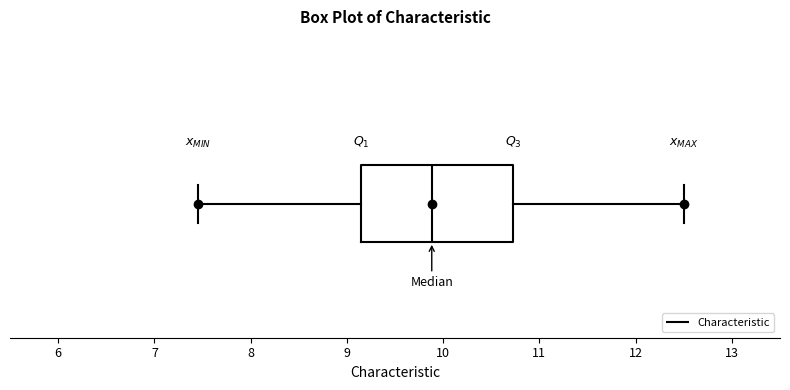

Where does the left whisker of the box end on the x-axis? The values are not printed on the chart, so give them approximately, as read against the axis.

7.5